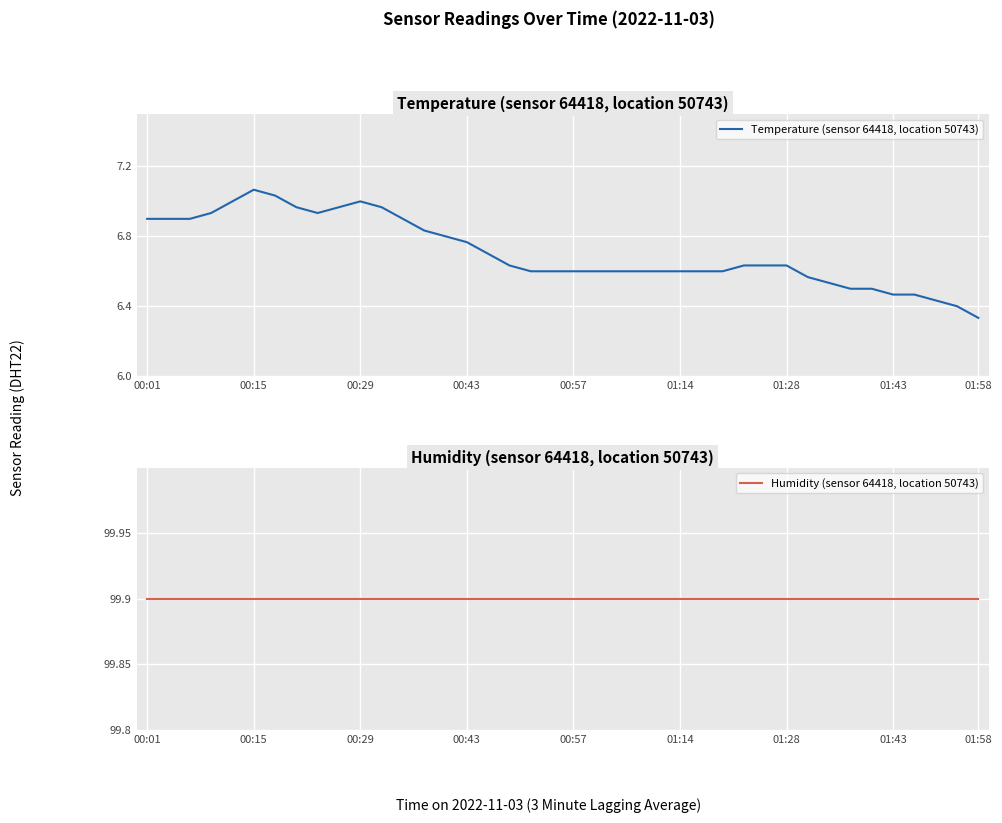

True or false: Temperature (sensor 64418, location 50743) has more than 2 points higher than both neighbors.

False